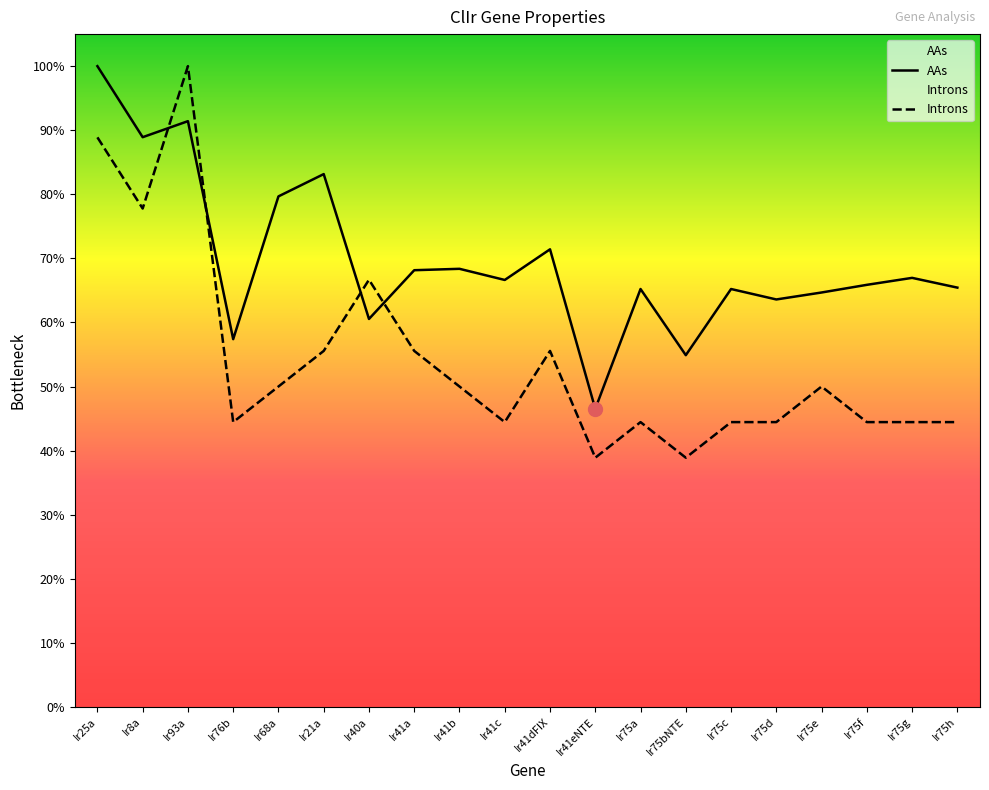

What is the difference between the AAs values at Ir40a and Ir21a?

22.6